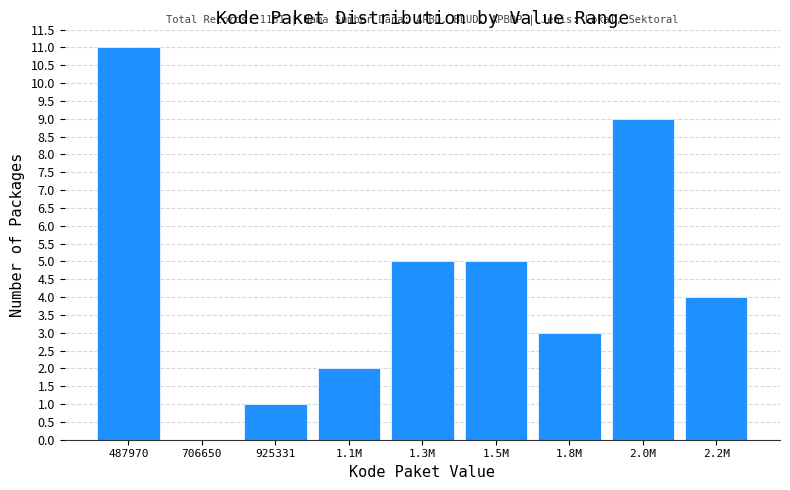

Reading right to left, extract all data points from this chart.

2.2M=4	2.0M=9	1.8M=3	1.5M=5	1.3M=5	1.1M=2	925331=1	706650=0	487970=11